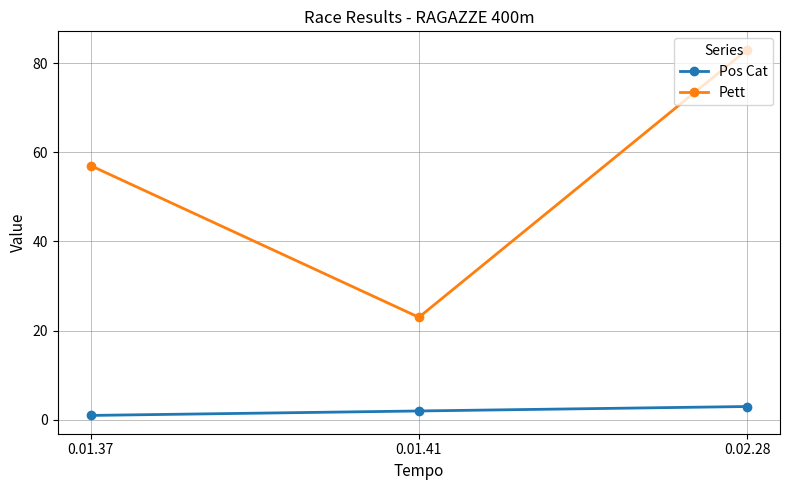

What is the label of the 3rd point from the left?

0.02.28